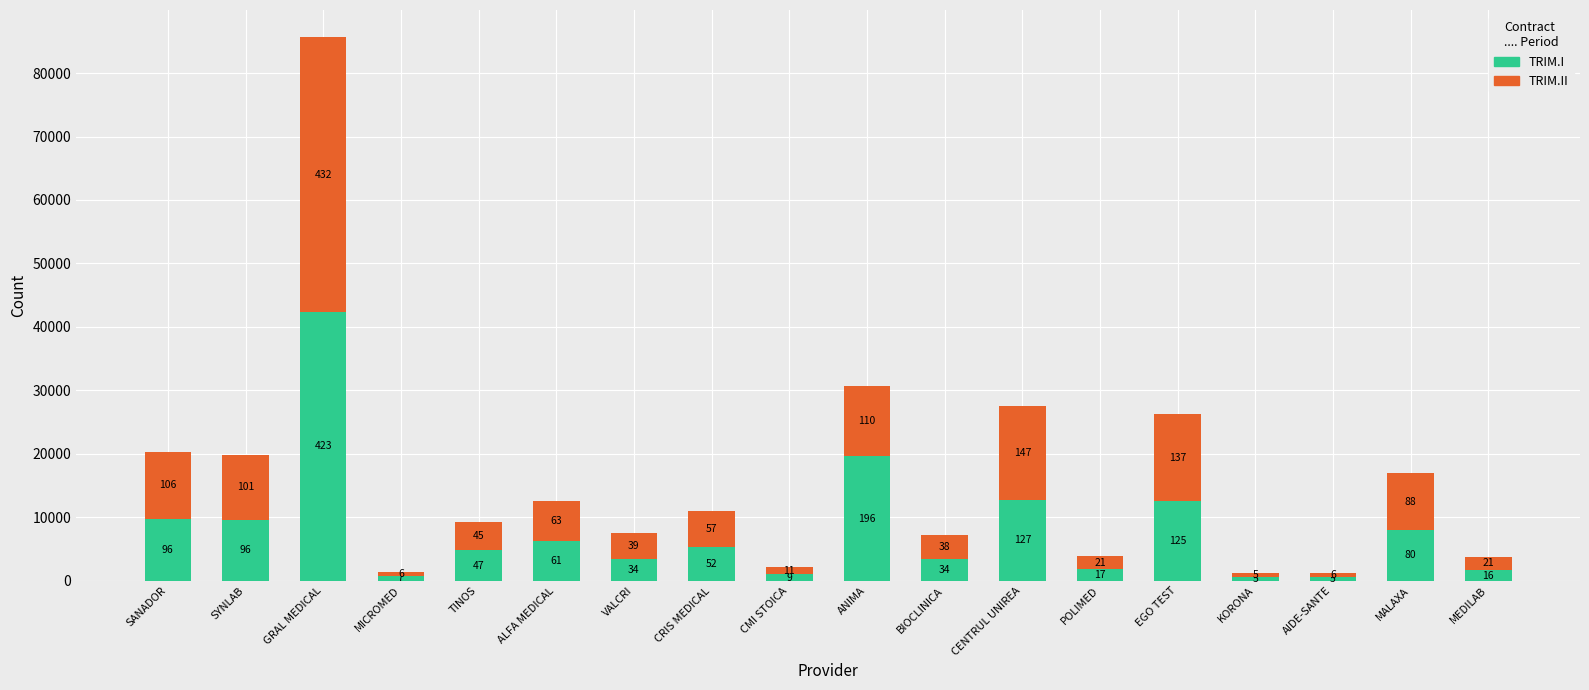

What are all the series names shown in the legend?

TRIM.I, TRIM.II